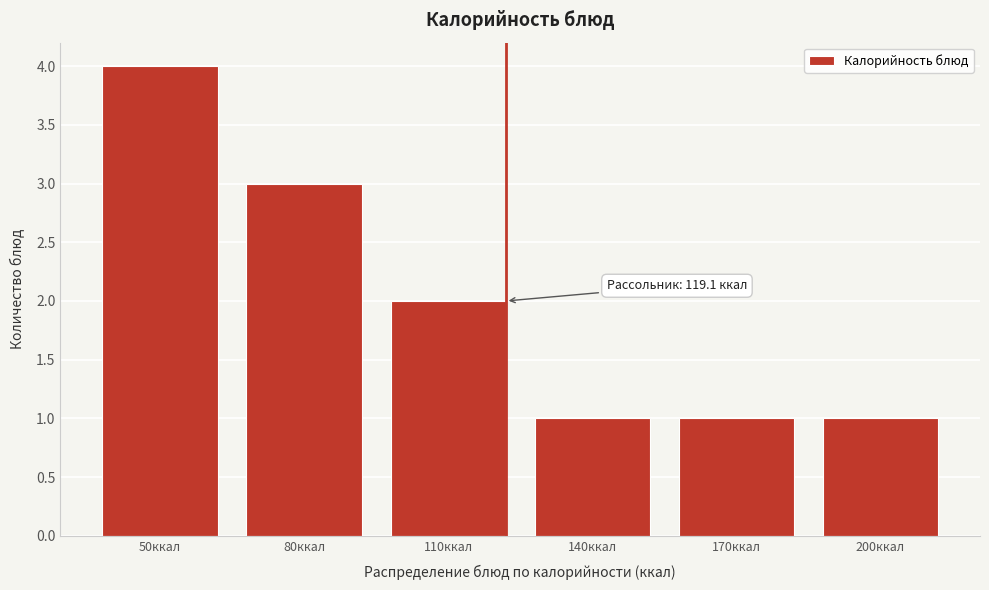

Reading right to left, transcribe all the data shown in this chart.

1	1	1	2	3	4